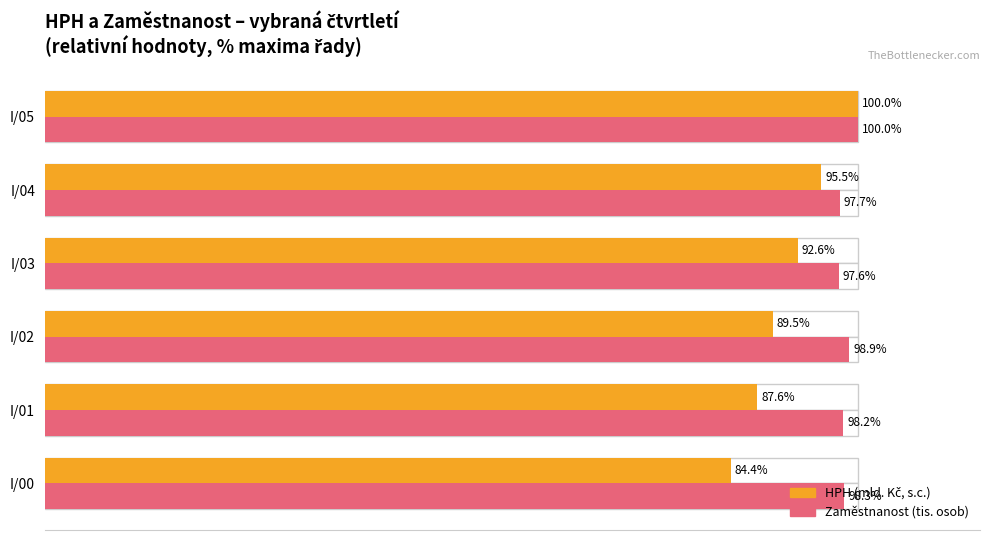

List the series in order of their peak value, lowest first.

HPH (% of max), Zaměstnanost (% of max)